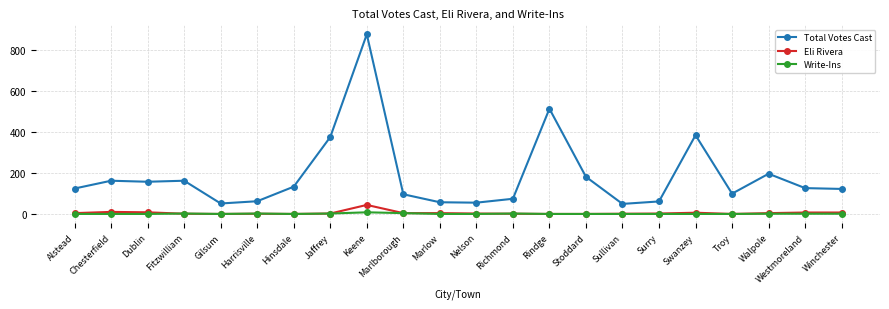

At which label is Total Votes Cast closest to 462?

Rindge